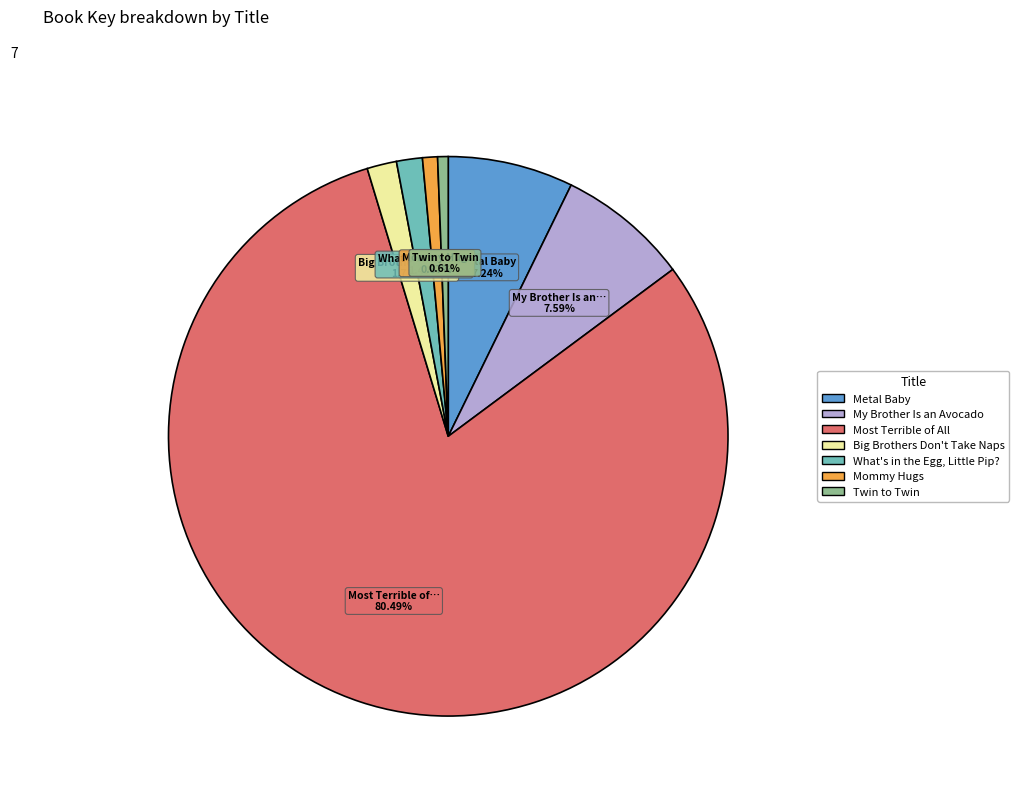

Rank the categories by value from lowest to highest.

Twin to Twin, Mommy Hugs, What's in the Egg, Little Pip?, Big Brothers Don't Take Naps, Metal Baby, My Brother Is an Avocado, Most Terrible of All